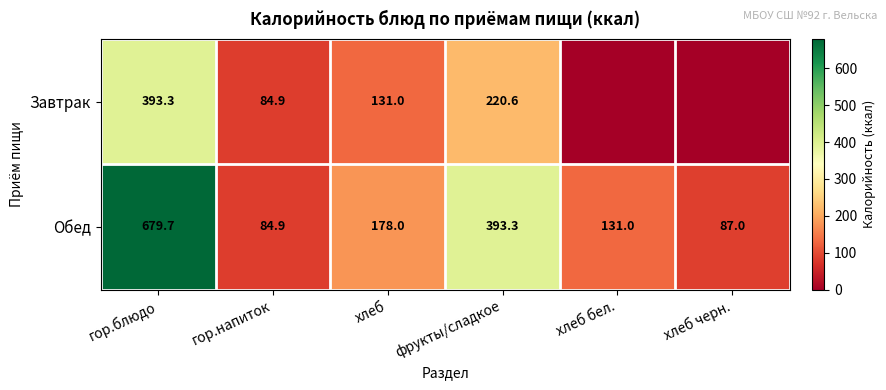

What is the spread (max minus min) of values at хлеб?

47.0